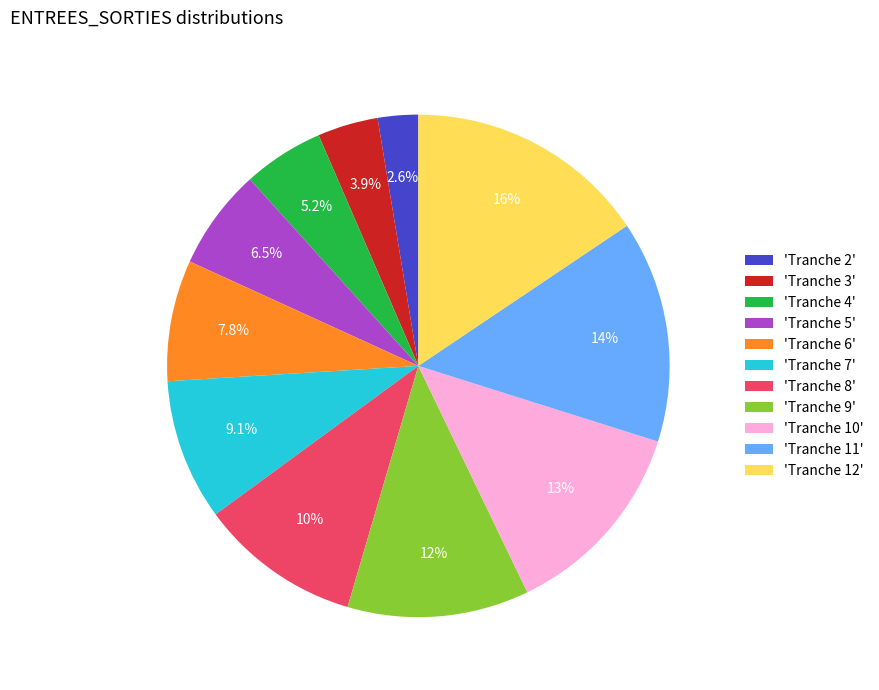

Rank the categories by value from lowest to highest.

'Tranche 2', 'Tranche 3', 'Tranche 4', 'Tranche 5', 'Tranche 6', 'Tranche 7', 'Tranche 8', 'Tranche 9', 'Tranche 10', 'Tranche 11', 'Tranche 12'